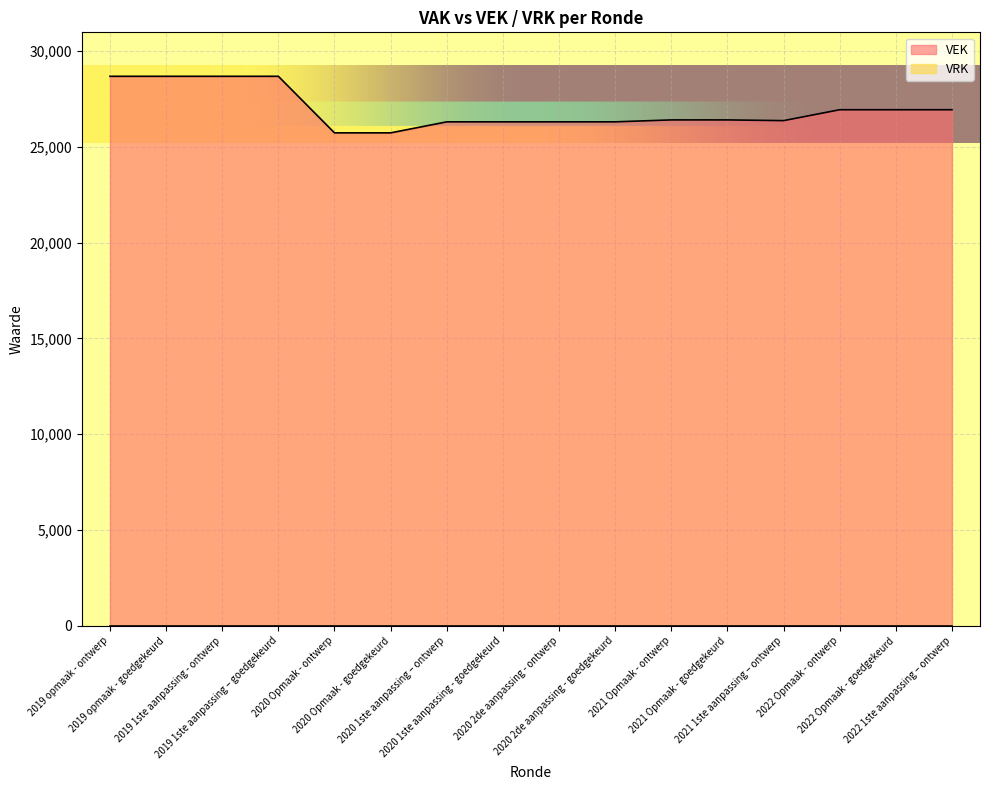

Rank the categories by value from highest to lowest.

2019 opmaak - ontwerp, 2019 opmaak - goedgekeurd, 2019 1ste aanpassing - ontwerp, 2019 1ste aanpassing – goedgekeurd, 2022 Opmaak - ontwerp, 2022 Opmaak - goedgekeurd, 2022 1ste aanpassing – ontwerp, 2021 Opmaak - ontwerp, 2021 Opmaak - goedgekeurd, 2021 1ste aanpassing – ontwerp, 2020 1ste aanpassing – ontwerp, 2020 1ste aanpassing - goedgekeurd, 2020 2de aanpassing - ontwerp, 2020 2de aanpassing - goedgekeurd, 2020 Opmaak - ontwerp, 2020 Opmaak - goedgekeurd